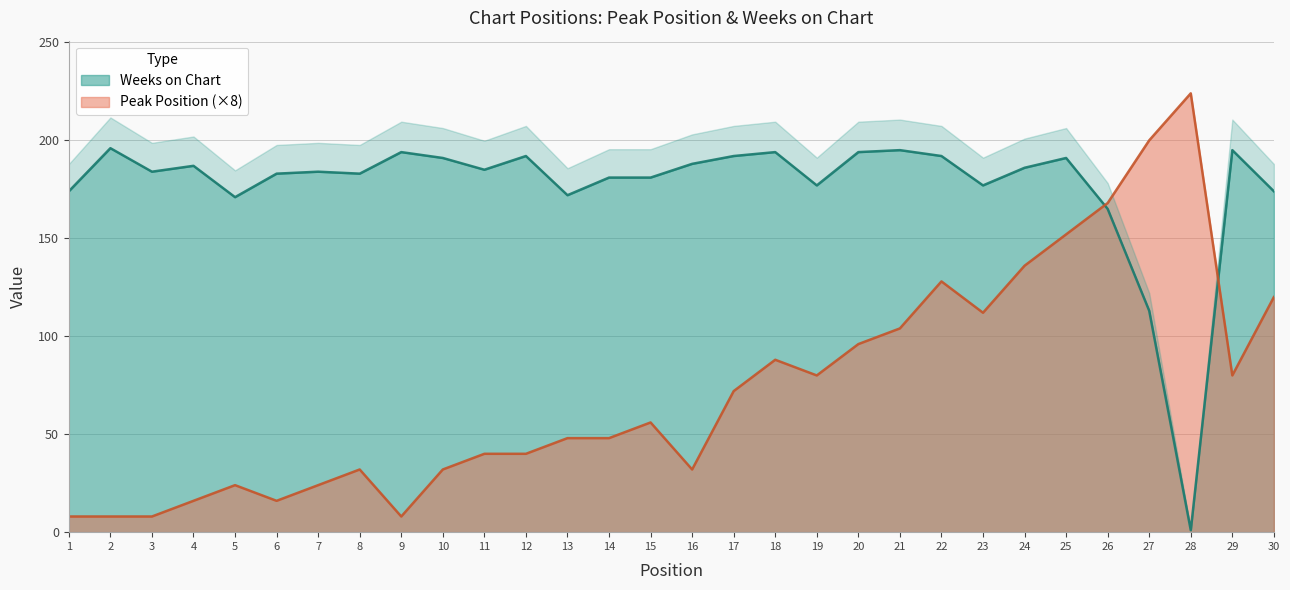

Rank the series at 23 from highest to lowest value.

Weeks on Chart, Peak Position